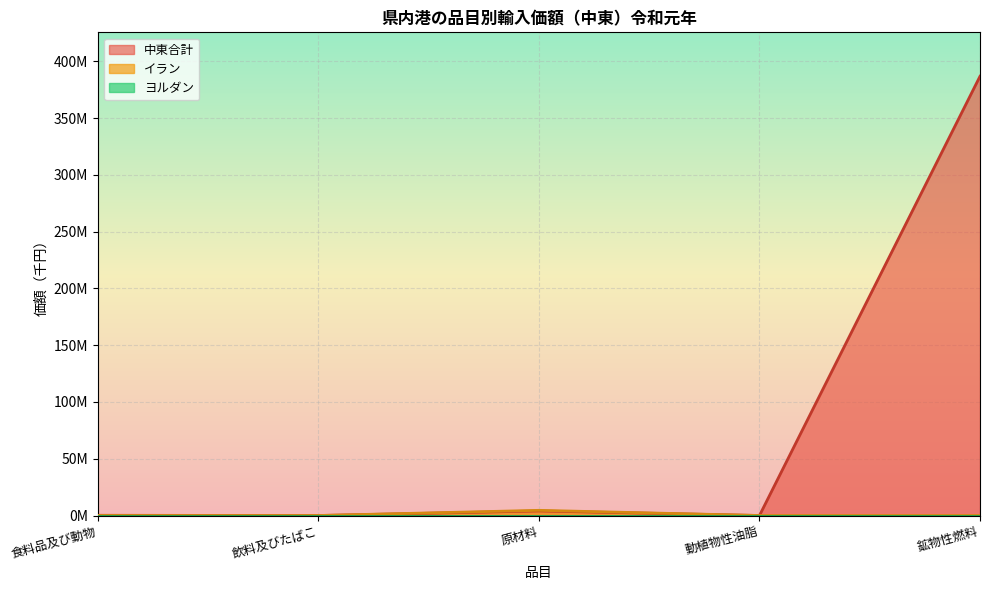

Where is the first local maximum for 中東合計?

原材料